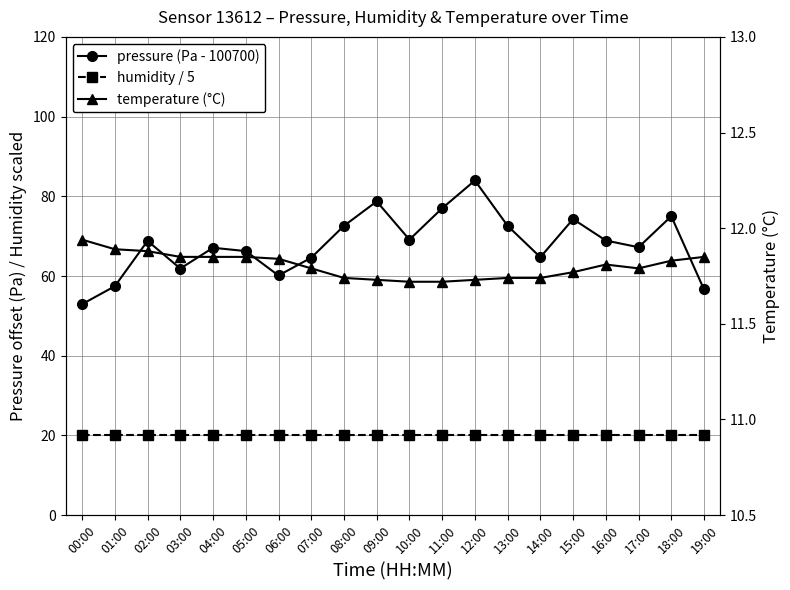

The pressure (Pa - 100700) series shows 46.4 at 08:00. True or false?

False